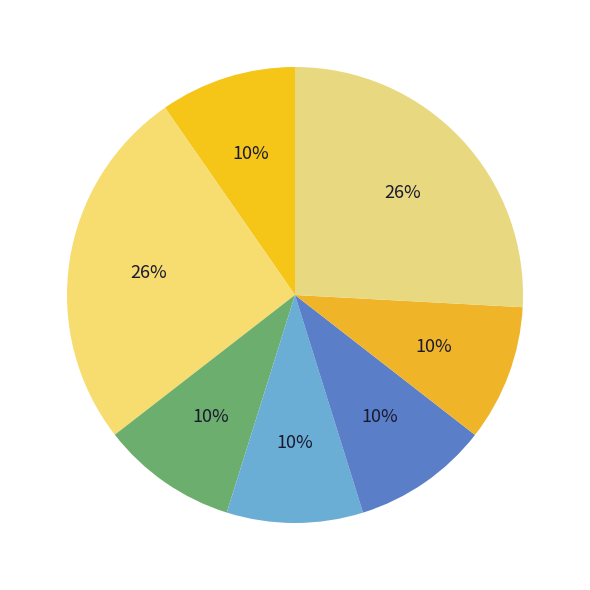

Count the number of slices in the pie.

7